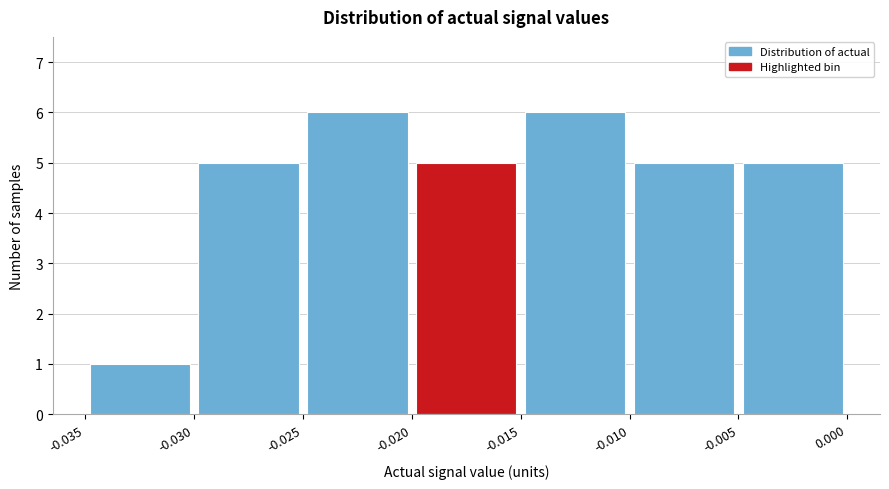

Reading left to right, list every bar in this chart as the range it spans on the x-axis followed by its height. The values are not printed on the chart, so give them approximately, as read against the axis.

-0.035 to -0.030: 1
-0.030 to -0.025: 5
-0.025 to -0.020: 6
-0.020 to -0.015: 5
-0.015 to -0.010: 6
-0.010 to -0.005: 5
-0.005 to 0.000: 5